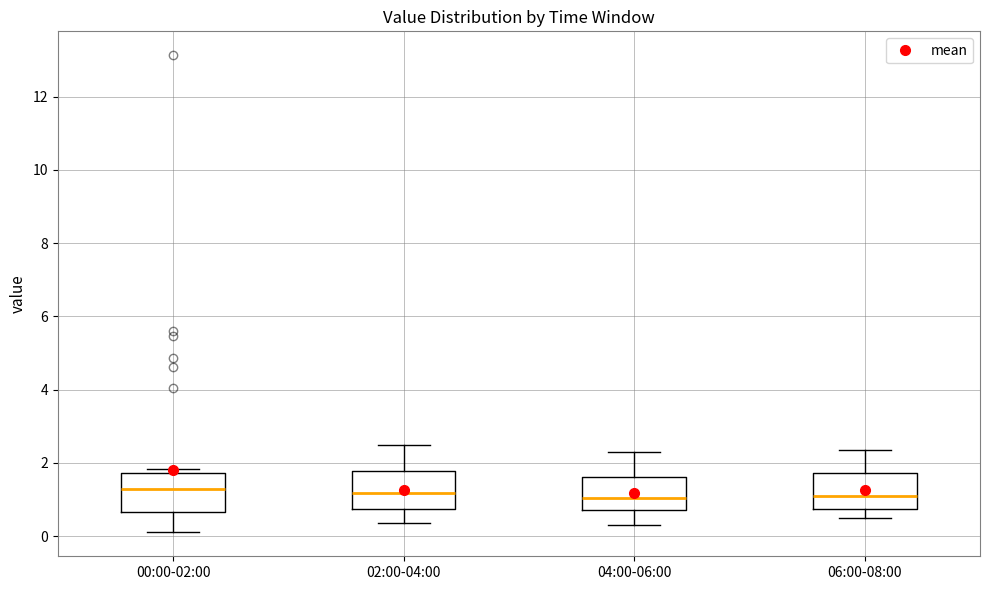

Reading left to right, read every box against the y-axis: the position of its median line, the range the box covers, and the ends of its whiskers. The values are not printed on the chart, so give them approximately, as read against the axis.

00:00-02:00: median 1.2, box 0.6 to 1.8, whiskers 0.2 to 1.8 (just above the box's upper edge)
02:00-04:00: median 1.2, box 0.8 to 1.8, whiskers 0.4 to 2.6
04:00-06:00: median 1.0, box 0.8 to 1.6, whiskers 0.4 to 2.4
06:00-08:00: median 1.2, box 0.8 to 1.8, whiskers 0.6 to 2.4